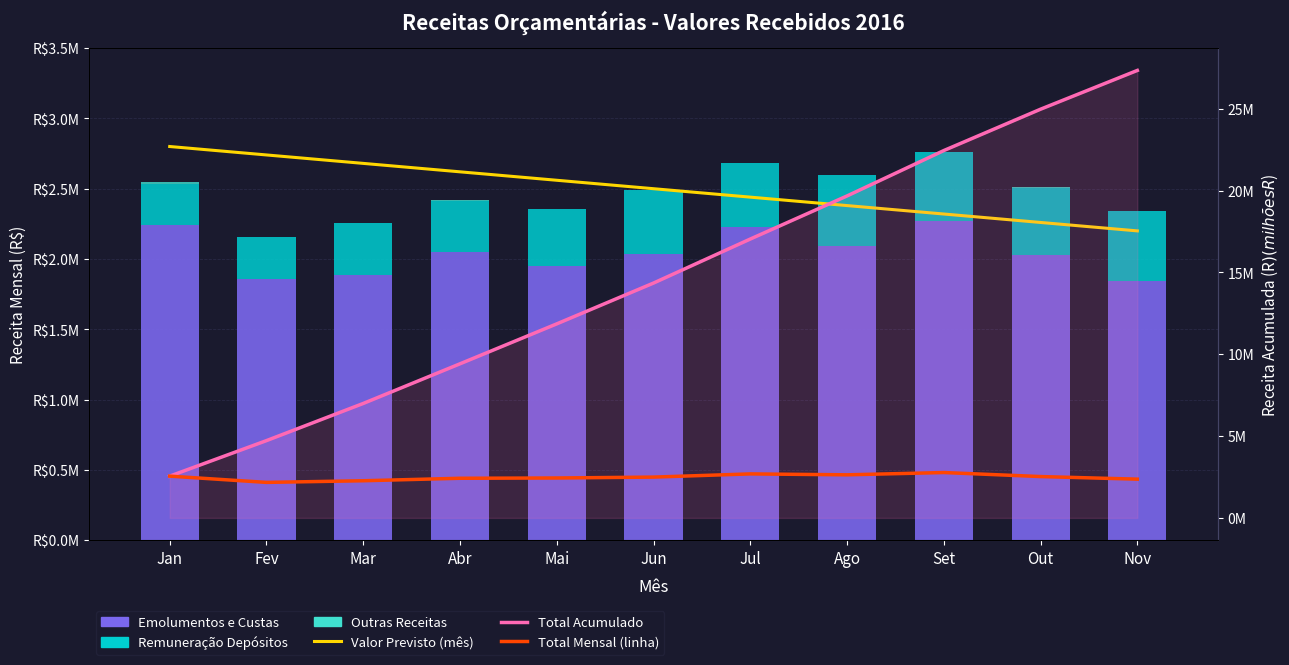

Is the value of Valor Previsto (mês) at Set greater than the value of Remuneração Depósitos at Jul?

Yes